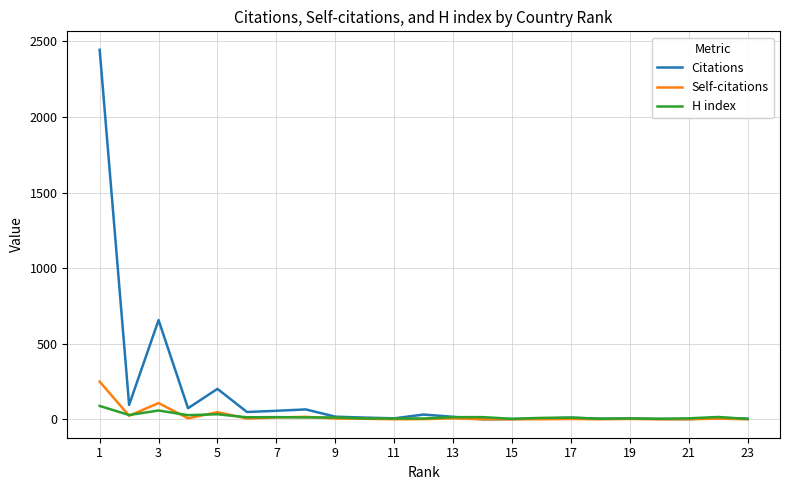

Rank the series by their maximum value, from highest to lowest.

Citations, Self-citations, H index